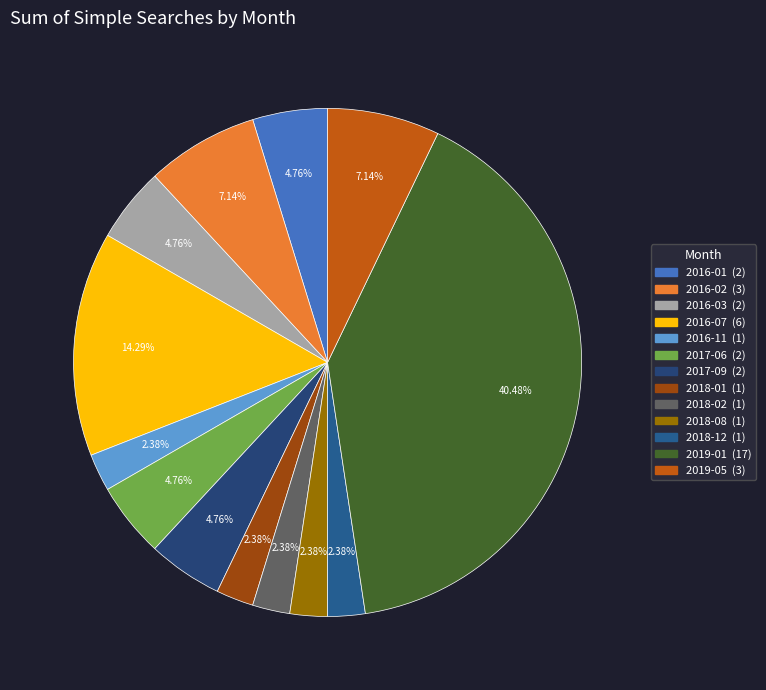

What is the largest slice in the pie chart?

2019-01